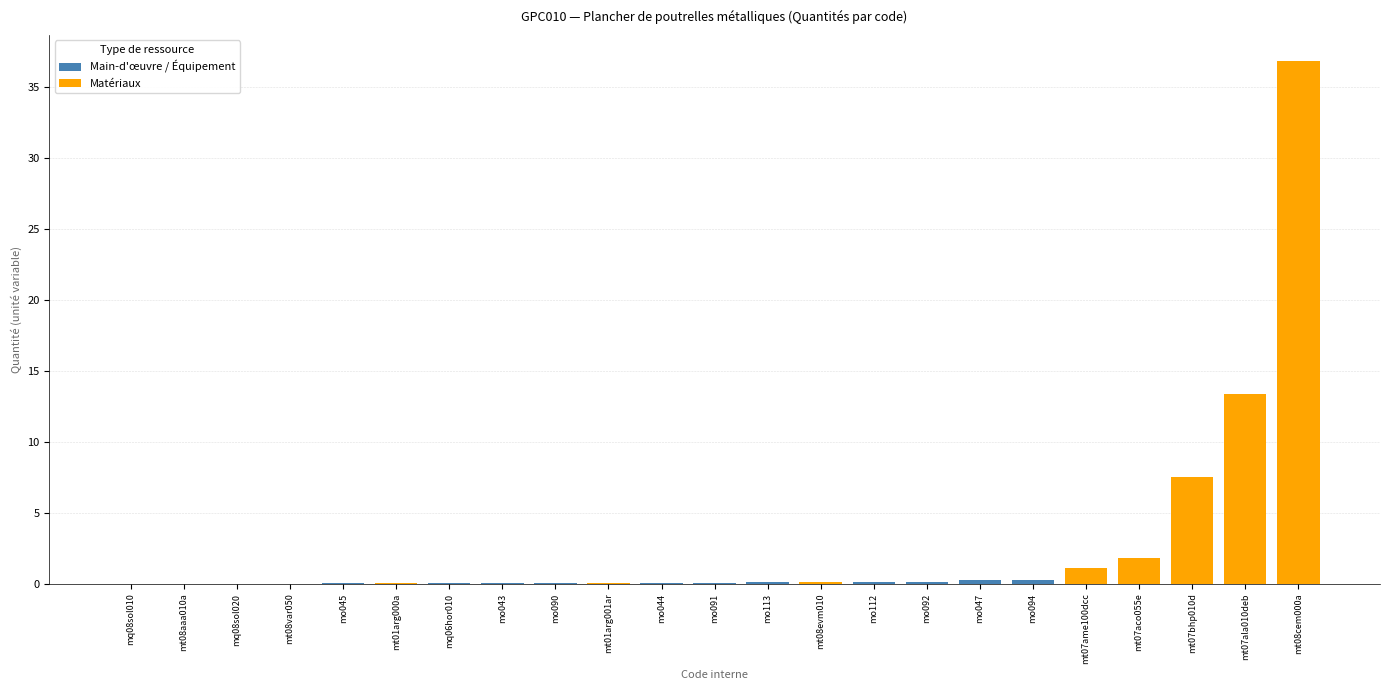

True or false: the data shows 1.8 at mt07aco055e.

True